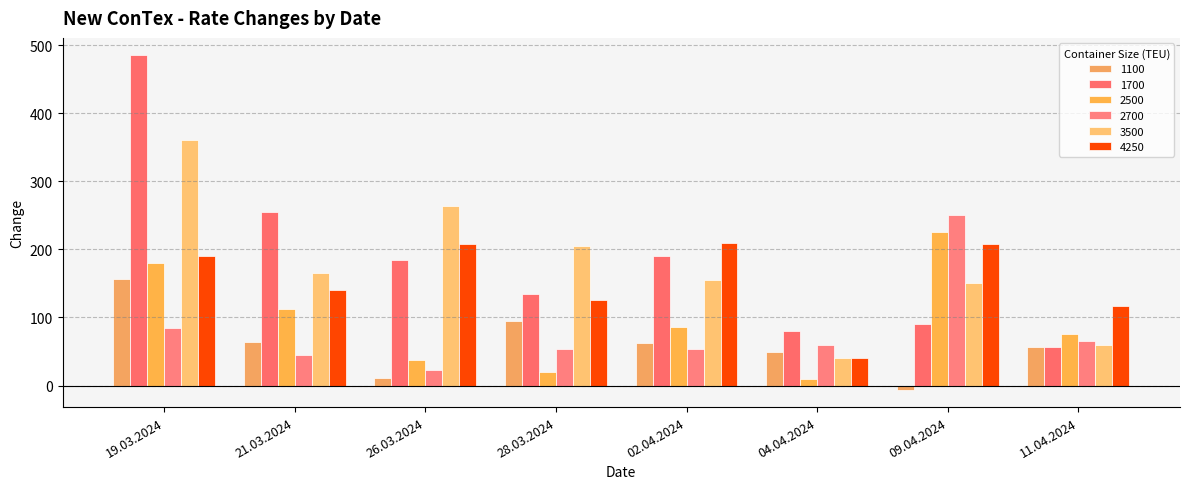

Reading left to right, extract all data points from this chart.

1100: 19.03.2024=157	21.03.2024=64	26.03.2024=11	28.03.2024=95	02.04.2024=62	04.04.2024=50	09.04.2024=-7	11.04.2024=56
1700: 19.03.2024=486	21.03.2024=255	26.03.2024=184	28.03.2024=134	02.04.2024=191	04.04.2024=80	09.04.2024=91	11.04.2024=56
2500: 19.03.2024=180	21.03.2024=113	26.03.2024=37	28.03.2024=20	02.04.2024=86	04.04.2024=10	09.04.2024=225	11.04.2024=75
2700: 19.03.2024=84	21.03.2024=45	26.03.2024=23	28.03.2024=54	02.04.2024=54	04.04.2024=60	09.04.2024=250	11.04.2024=66
3500: 19.03.2024=360	21.03.2024=165	26.03.2024=263	28.03.2024=205	02.04.2024=155	04.04.2024=40	09.04.2024=150	11.04.2024=60
4250: 19.03.2024=190	21.03.2024=140	26.03.2024=208	28.03.2024=125	02.04.2024=210	04.04.2024=40	09.04.2024=208	11.04.2024=117